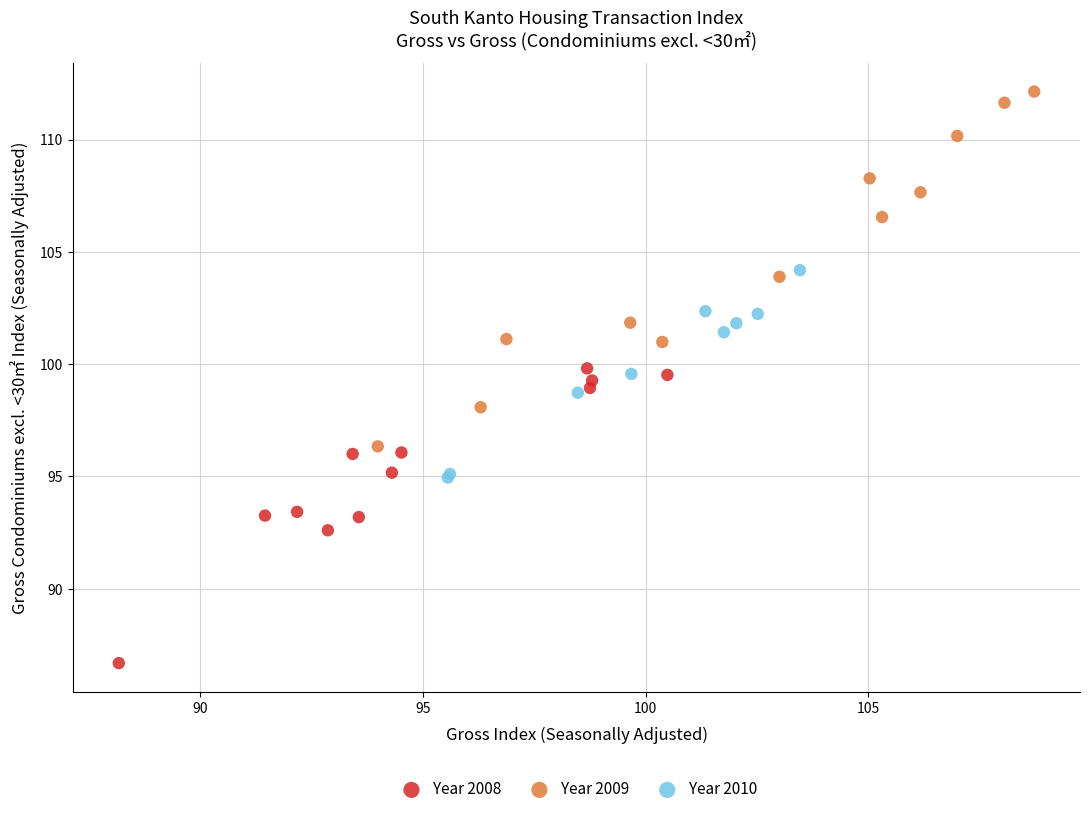

Which series contains the highest Y value?

Year 2009